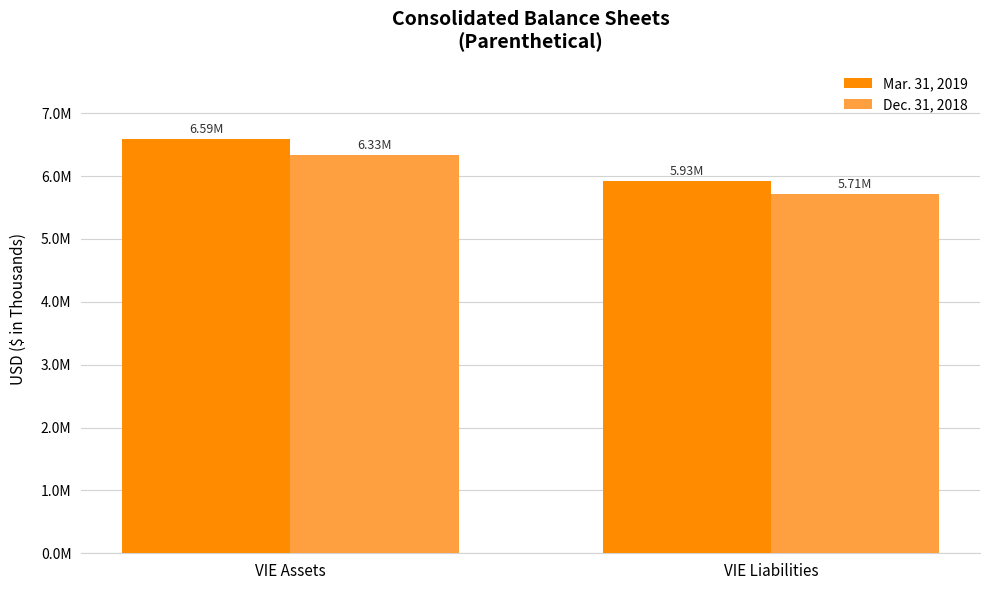

Reading right to left, list all the values displayed in this chart.

Mar. 31, 2019: VIE Liabilities=5925677	VIE Assets=6585881
Dec. 31, 2018: VIE Liabilities=5709807	VIE Assets=6331191